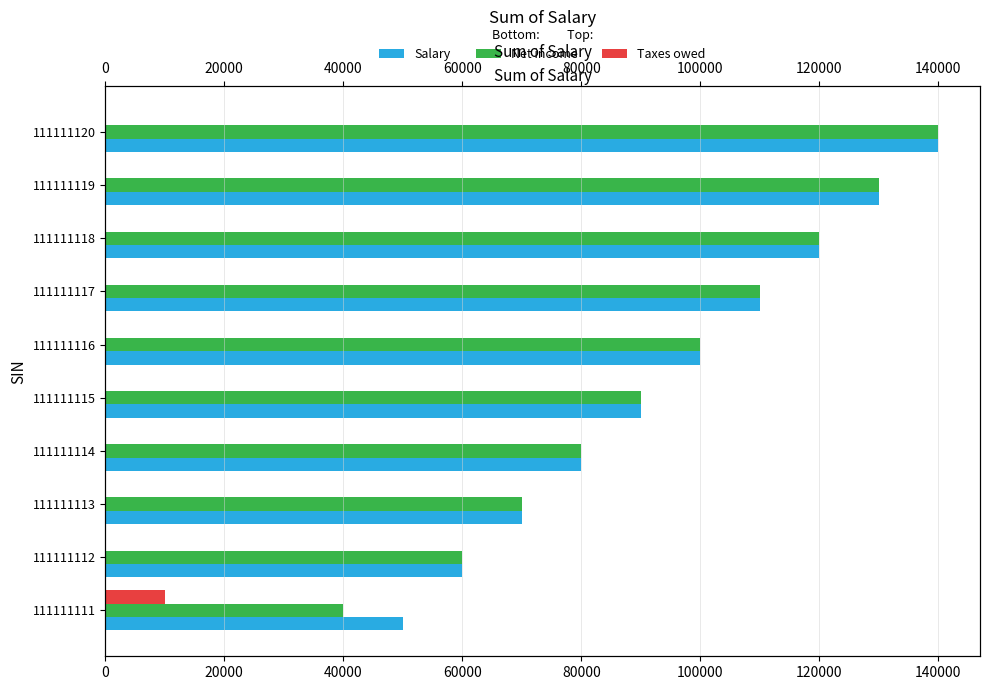

Between 111111118 and 111111119, which series saw the biggest shift?

Salary